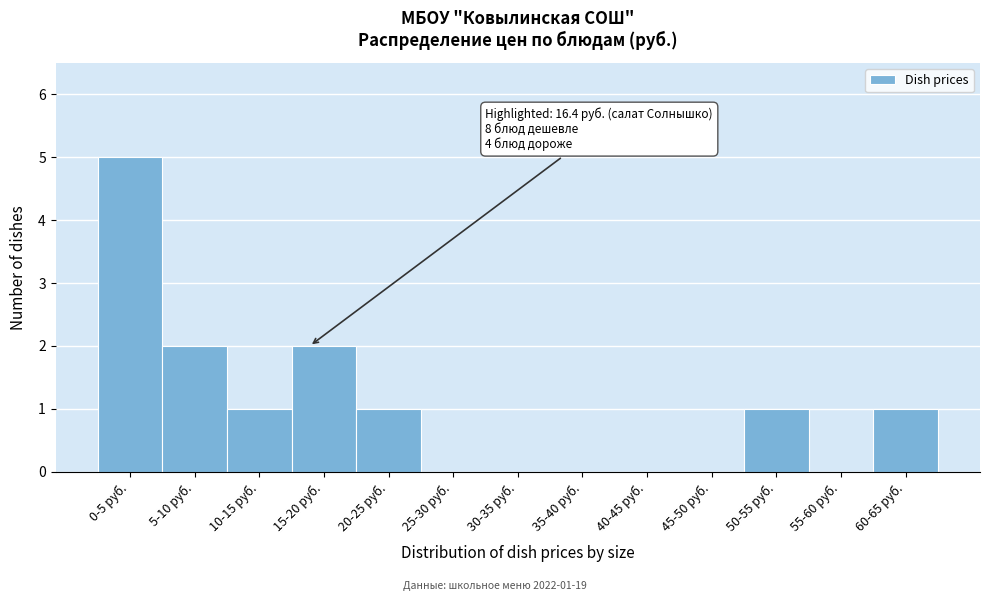

Reading left to right, transcribe all the data shown in this chart.

0-5 руб.=5	5-10 руб.=2	10-15 руб.=1	15-20 руб.=2	20-25 руб.=1	25-30 руб.=0	30-35 руб.=0	35-40 руб.=0	40-45 руб.=0	45-50 руб.=0	50-55 руб.=1	55-60 руб.=0	60-65 руб.=1